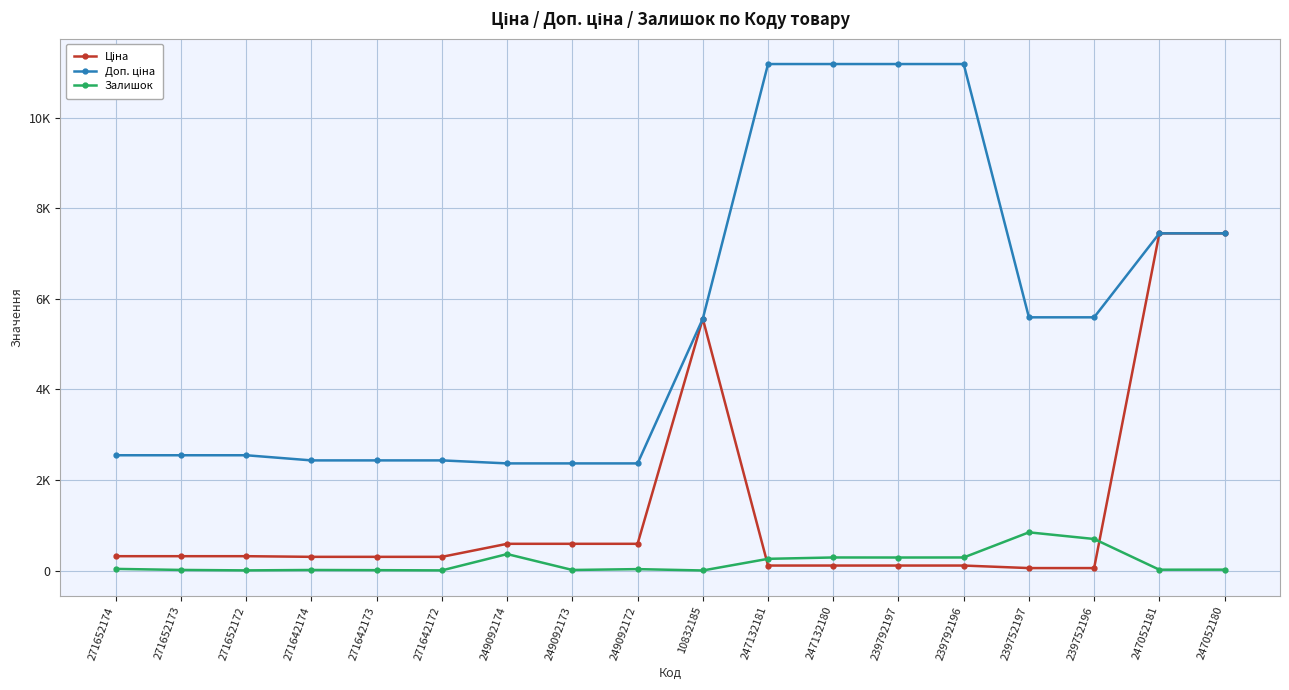

How many interior local peaks does the Ціна series have?

1